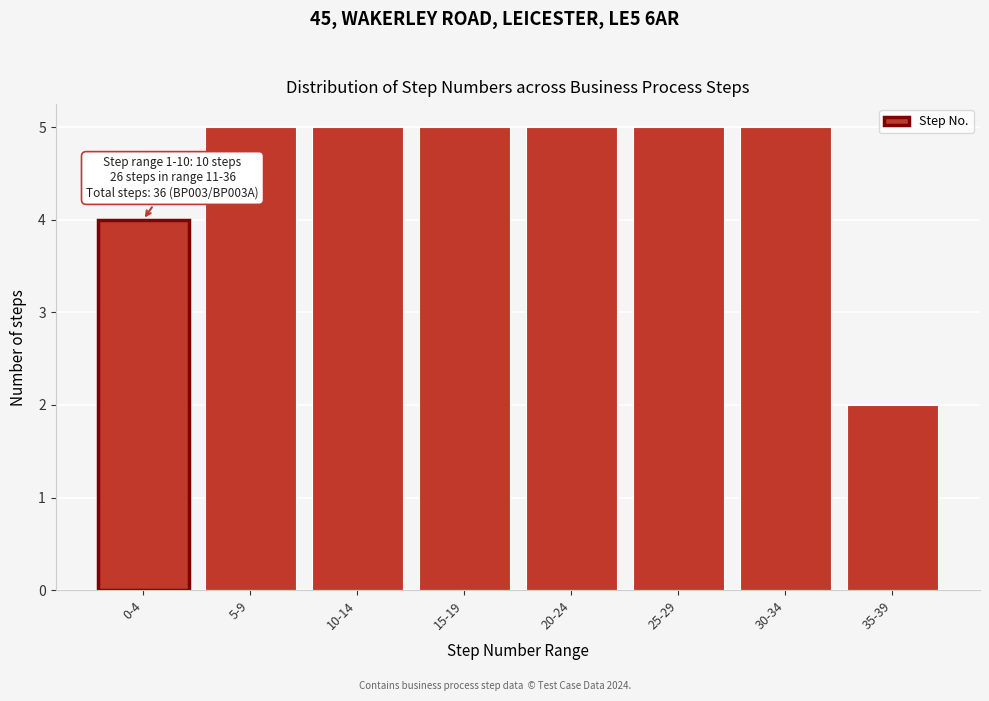

Reading left to right, extract all data points from this chart.

4	5	5	5	5	5	5	2